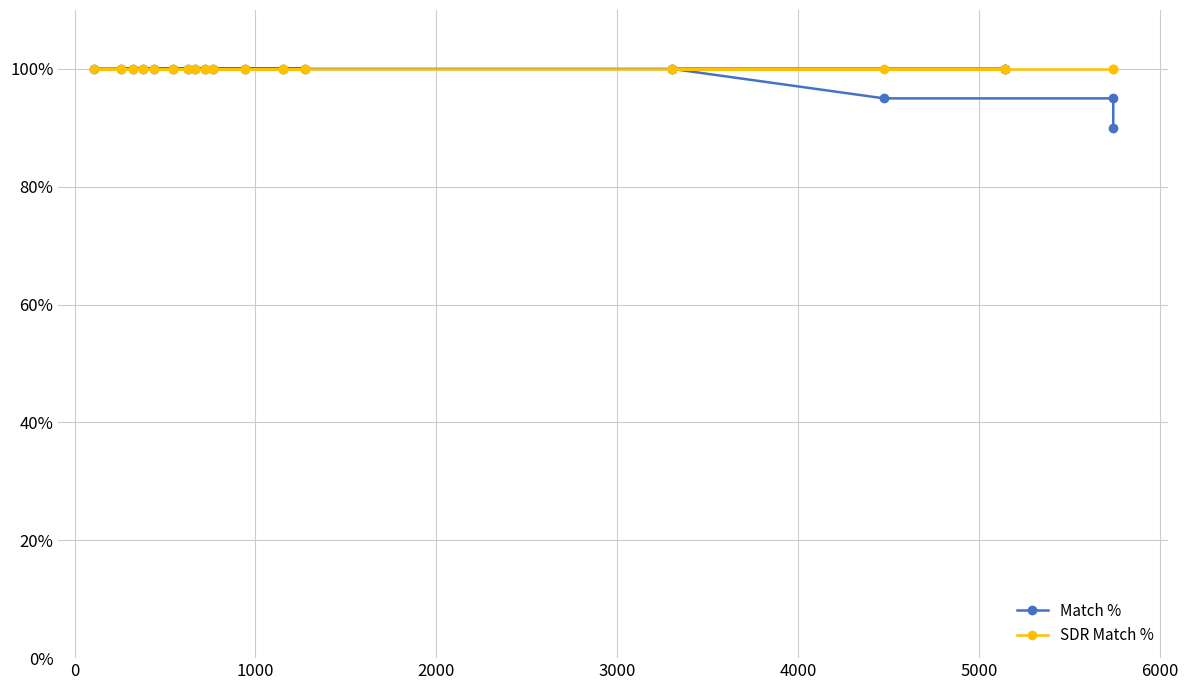

True or false: Match % has more than 0 points higher than both neighbors.

False